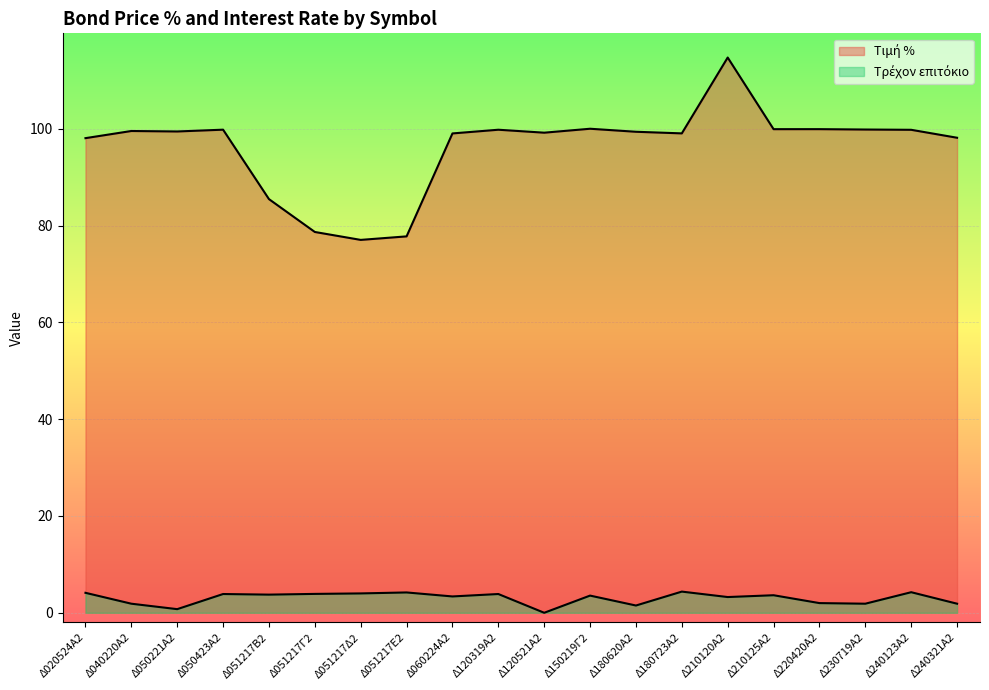

What is the value of the Τρέχον επιτόκιο point at the 15th from the left?

3.2